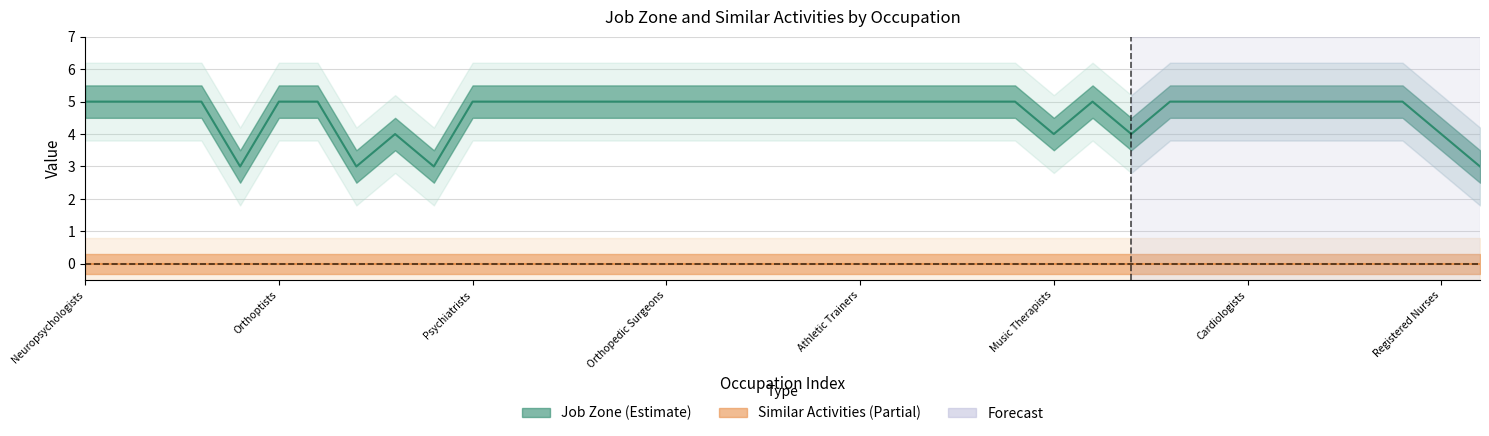

What is the value of the 16th point from the left?

5